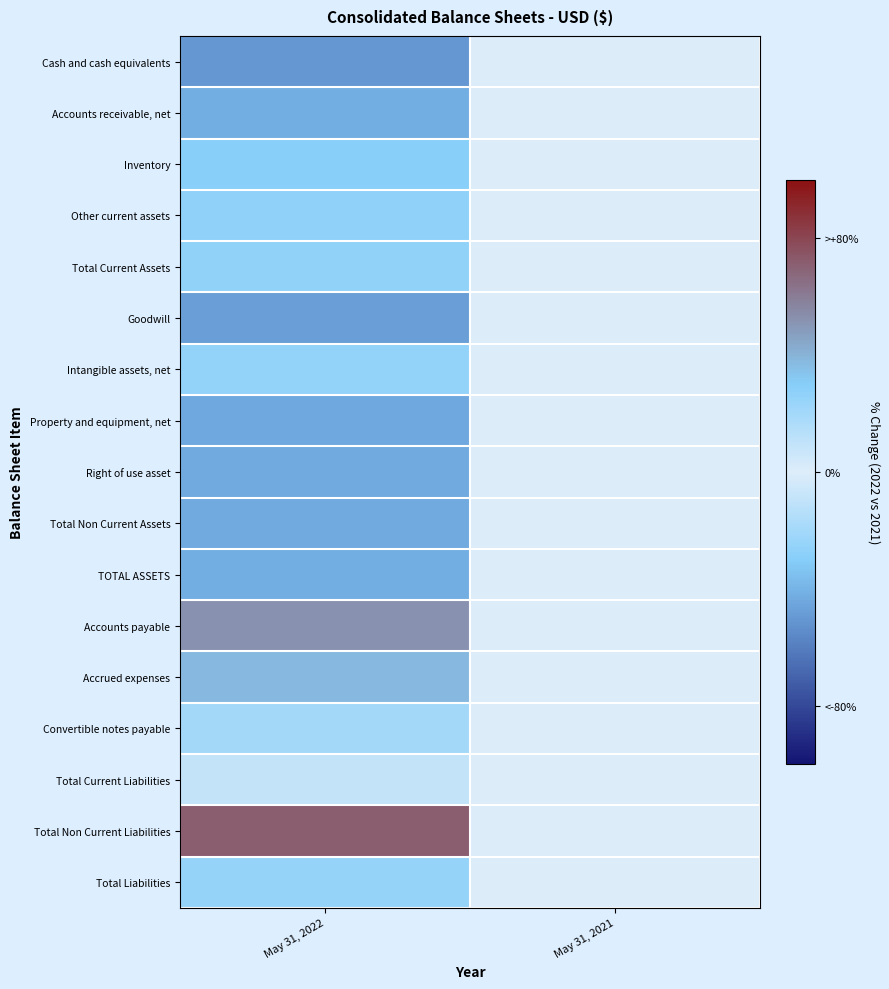

Reading left to right, what are all the values shown in this chart?

Cash and cash equivalents: May 31, 2022=-75.0	May 31, 2021=0.0
Accounts receivable, net: May 31, 2022=-62.2	May 31, 2021=0.0
Inventory: May 31, 2022=-44.3	May 31, 2021=0.0
Other current assets: May 31, 2022=40.8	May 31, 2021=0.0
Total Current Assets: May 31, 2022=-39.2	May 31, 2021=0.0
Goodwill: May 31, 2022=-71.6	May 31, 2021=0.0
Intangible assets, net: May 31, 2022=-38.4	May 31, 2021=0.0
Property and equipment, net: May 31, 2022=-66.0	May 31, 2021=0.0
Right of use asset: May 31, 2022=-65.3	May 31, 2021=0.0
Total Non Current Assets: May 31, 2022=-64.6	May 31, 2021=0.0
TOTAL ASSETS: May 31, 2022=-62.5	May 31, 2021=0.0
Accounts payable: May 31, 2022=77.7	May 31, 2021=0.0
Accrued expenses: May 31, 2022=57.3	May 31, 2021=0.0
Convertible notes payable: May 31, 2022=-30.0	May 31, 2021=0.0
Total Current Liabilities: May 31, 2022=13.6	May 31, 2021=0.0
Total Non Current Liabilities: May 31, 2022=106.9	May 31, 2021=0.0
Total Liabilities: May 31, 2022=36.6	May 31, 2021=0.0